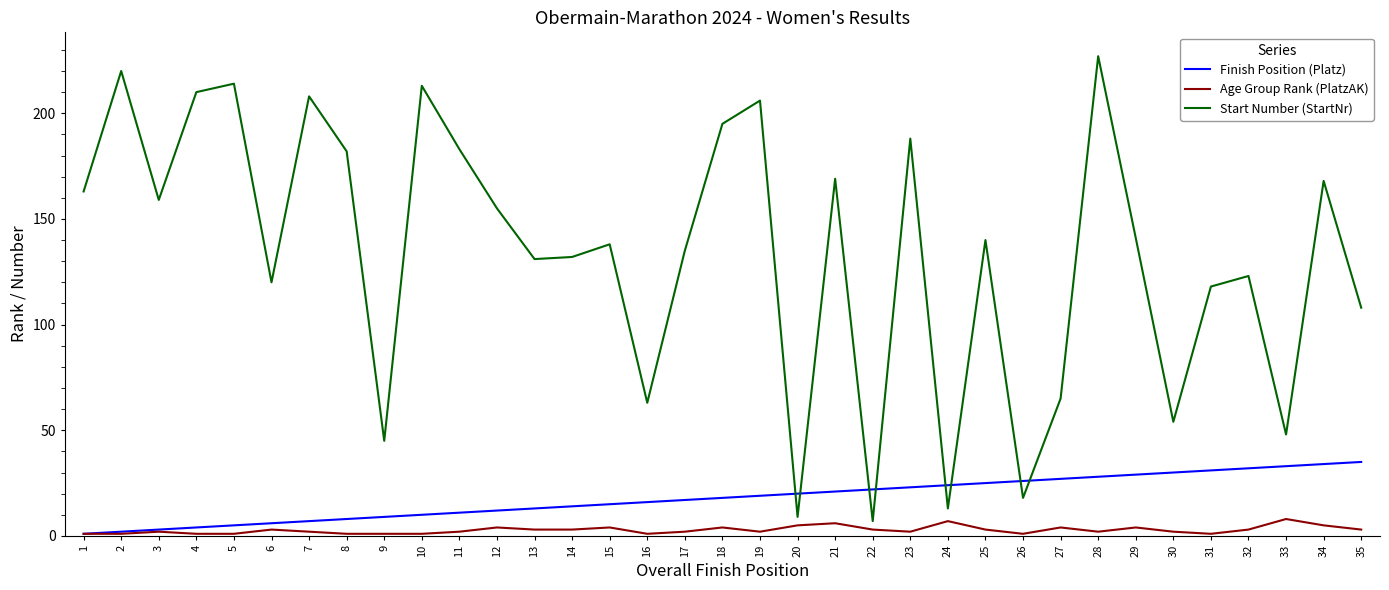

Which series changed the most between 16 and 21?

Start Number (StartNr)